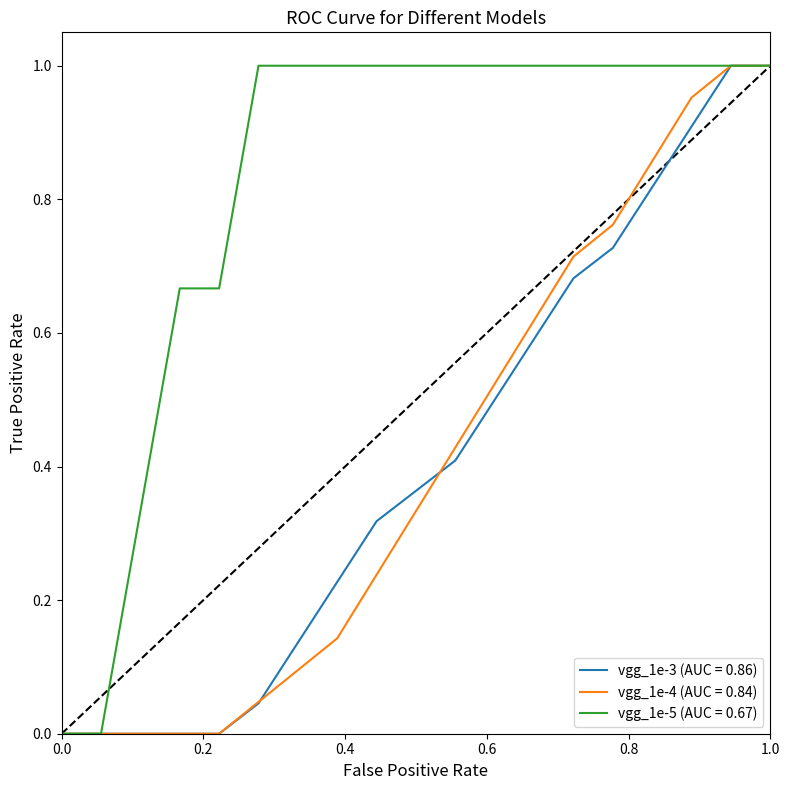

Which series has the largest total across all categories?

vgg_1e-5 (AUC = 0.67)